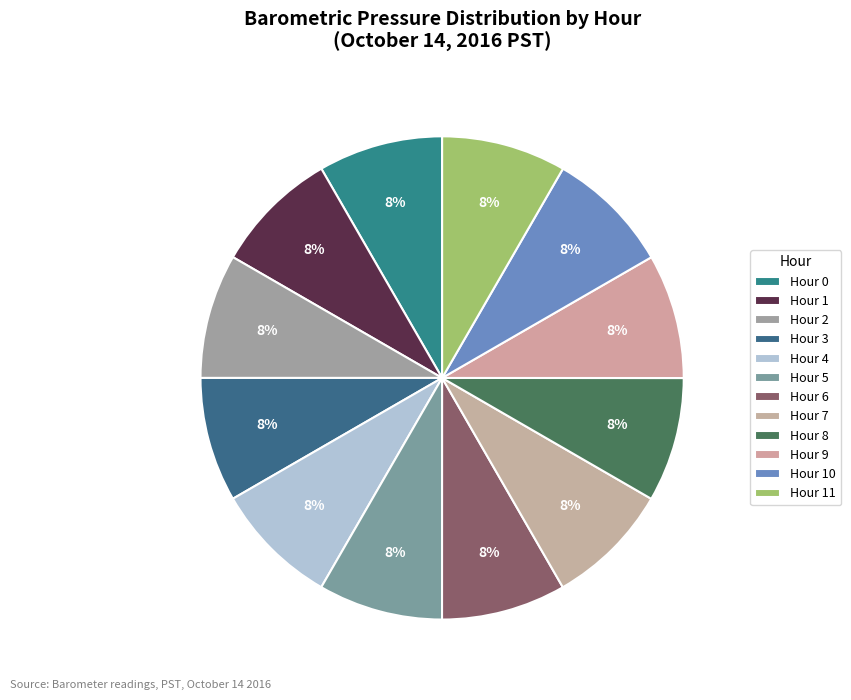

Between Hour 4 and Hour 5, which is larger?

Hour 4